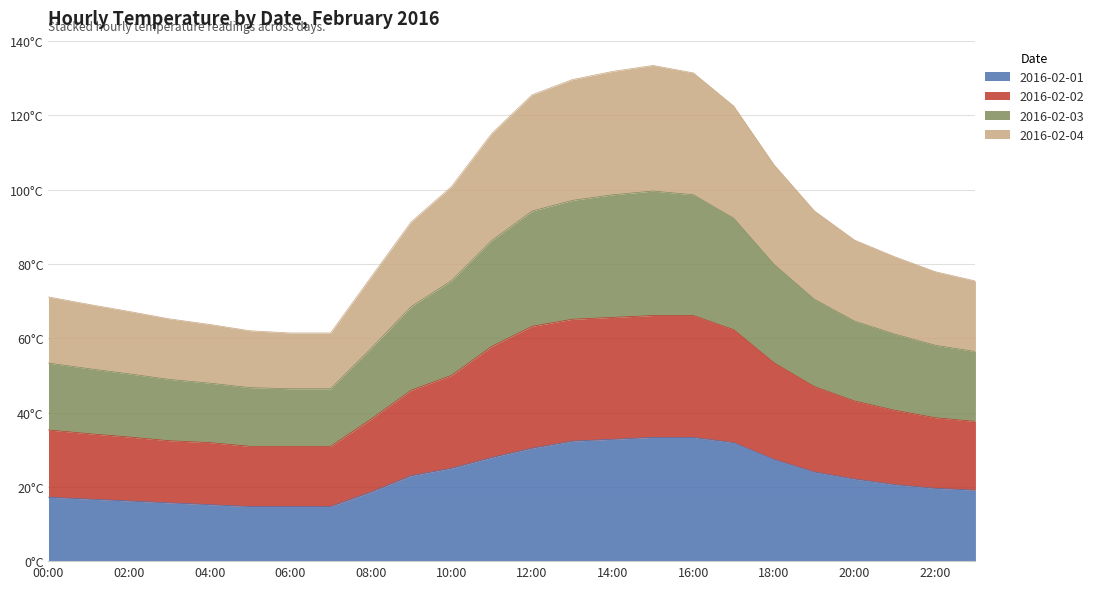

How many data points in 2016-02-02 are above 43?

12